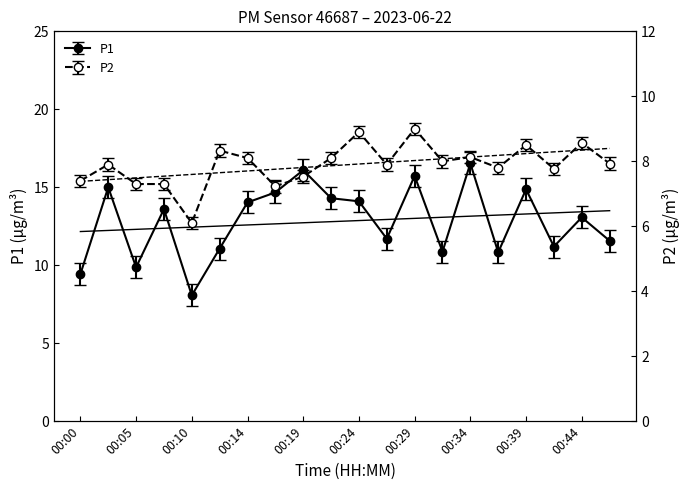

Where is the first local maximum for P1?

00:02